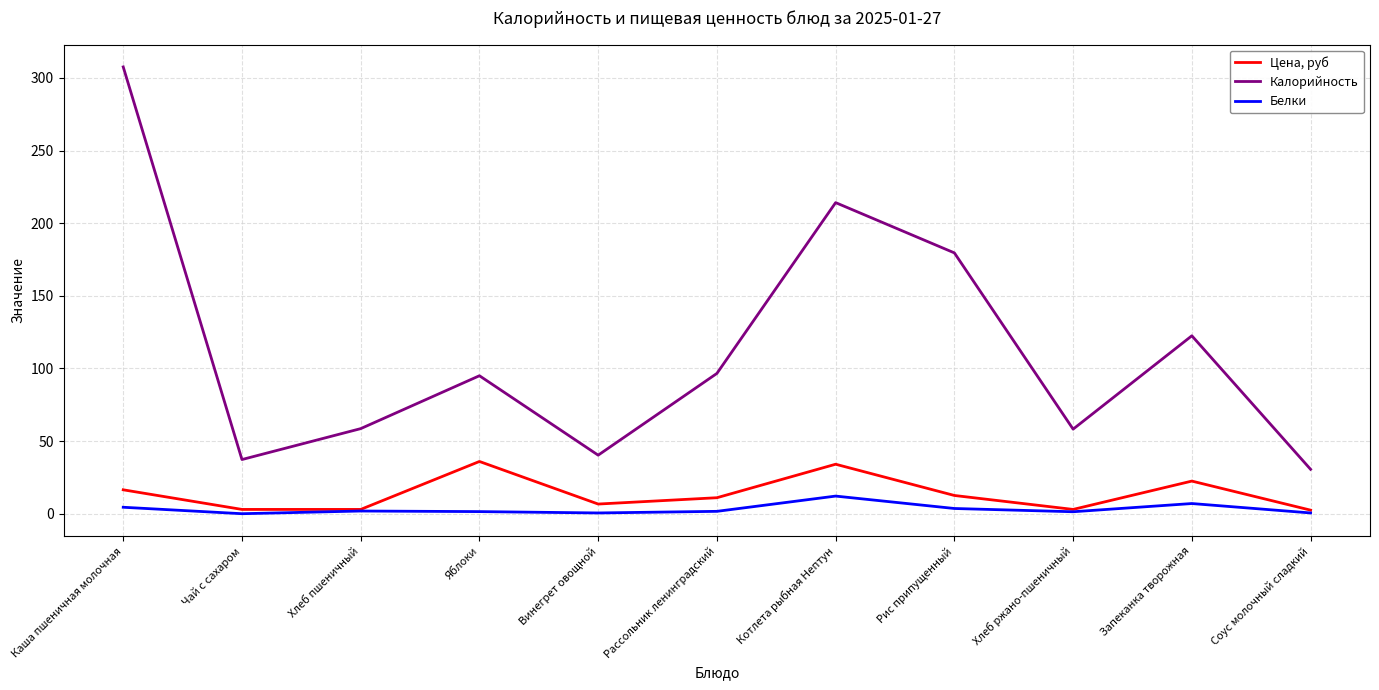

What is the average value of the Цена, руб series?

13.7